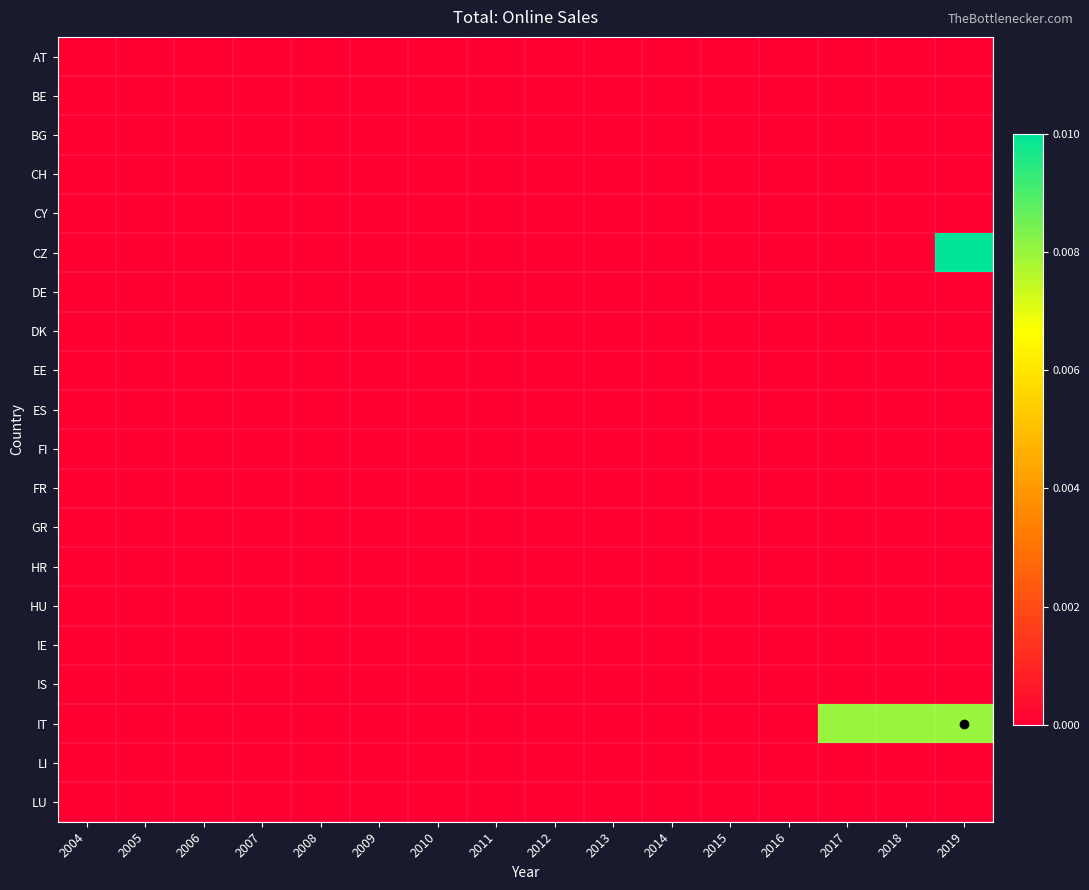

Which category has the lowest value across all series?

2004